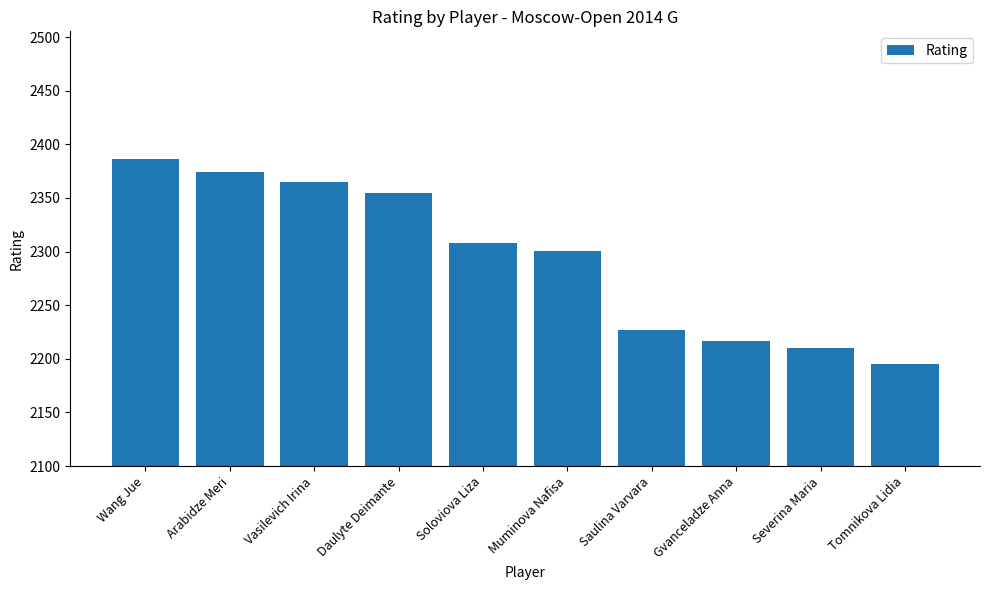

What is the change in value from Soloviova Liza to Tomnikova Lidia?

-113